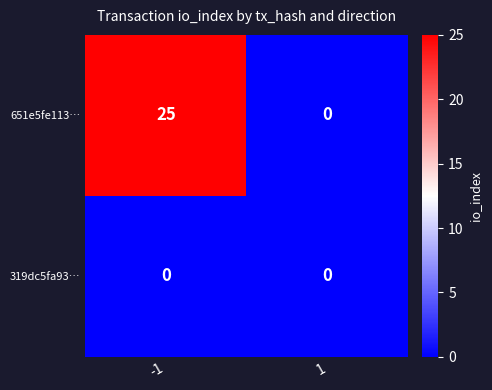

What is the difference between the maximum and minimum values in the 651e5fe113… series?

25